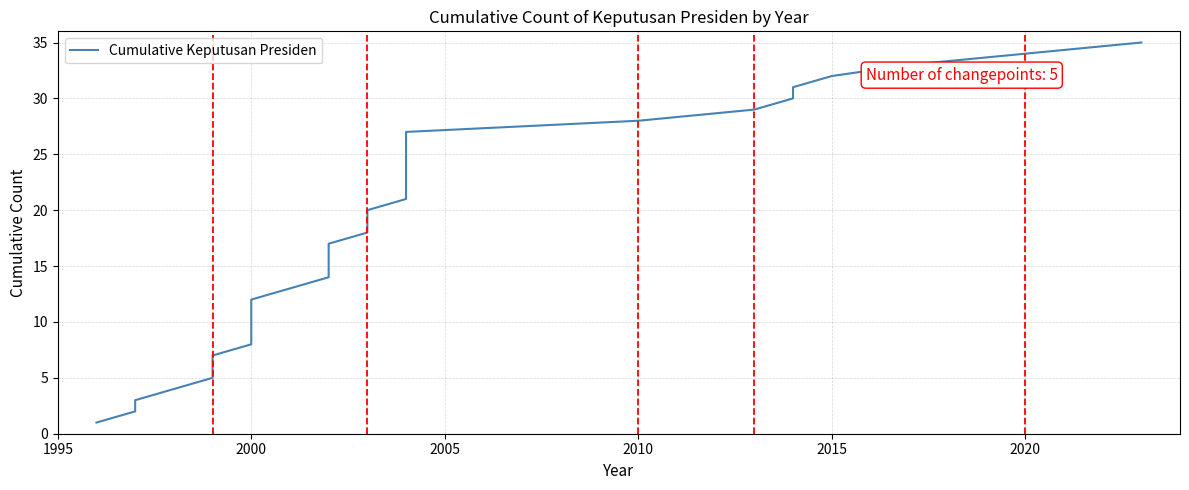

The chart shows a value of 4 at 2000. True or false?

False